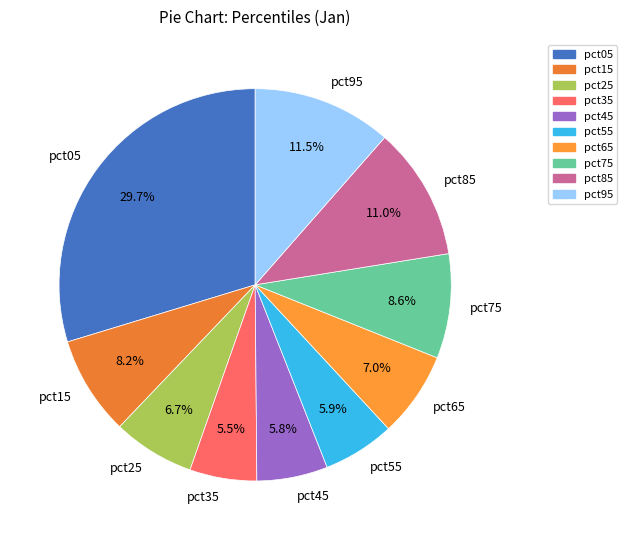

Which category has the biggest portion of the pie?

pct05